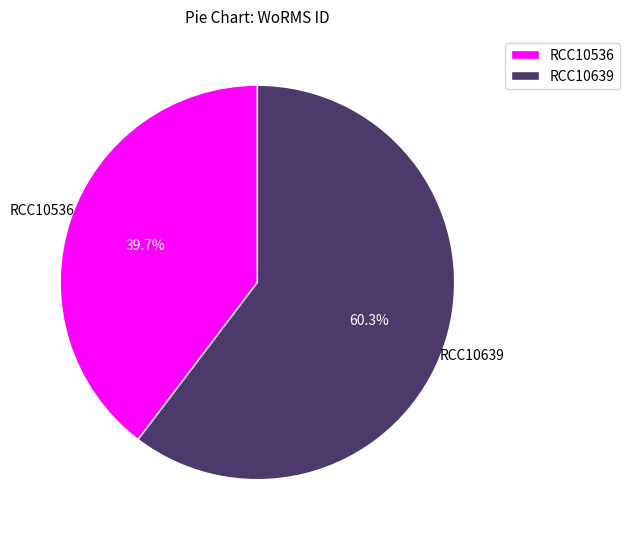

The RCC10639 slice represents 60% of the pie. True or false?

True